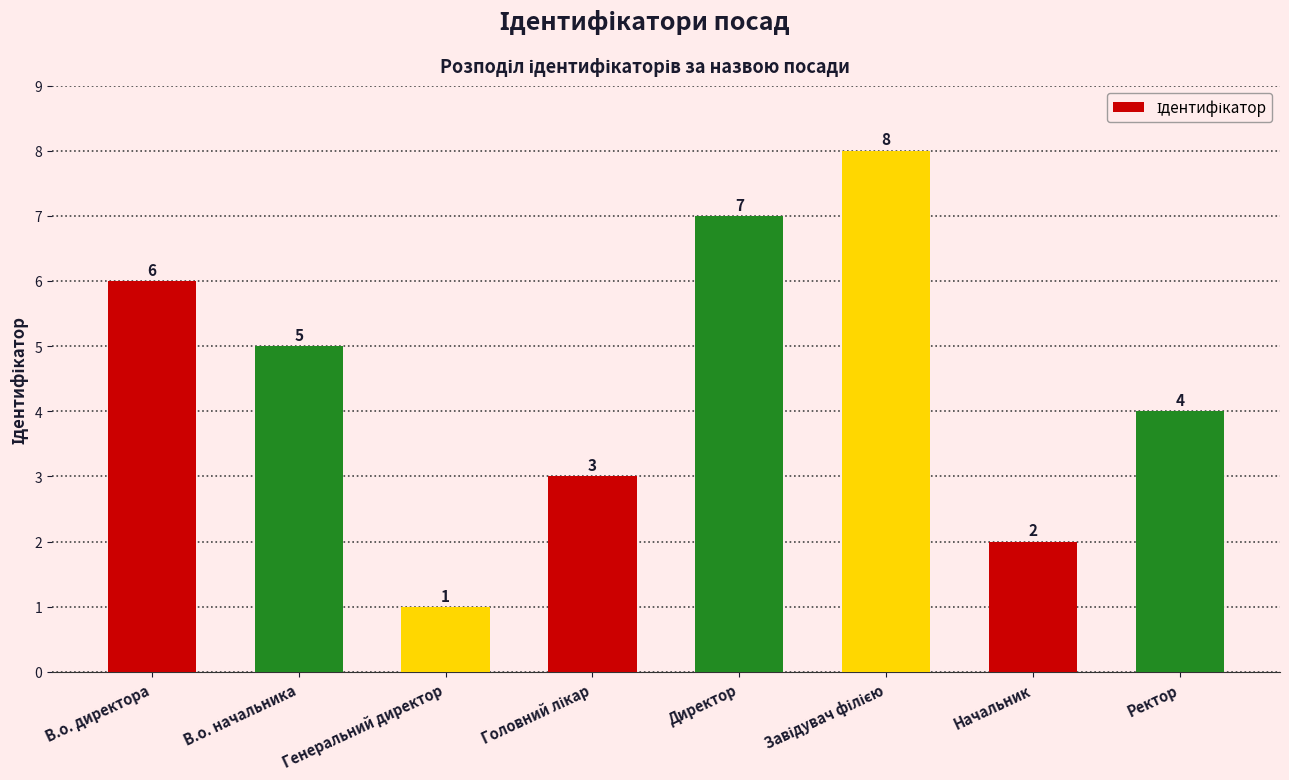

At which label is the value closest to 4?

Ректор